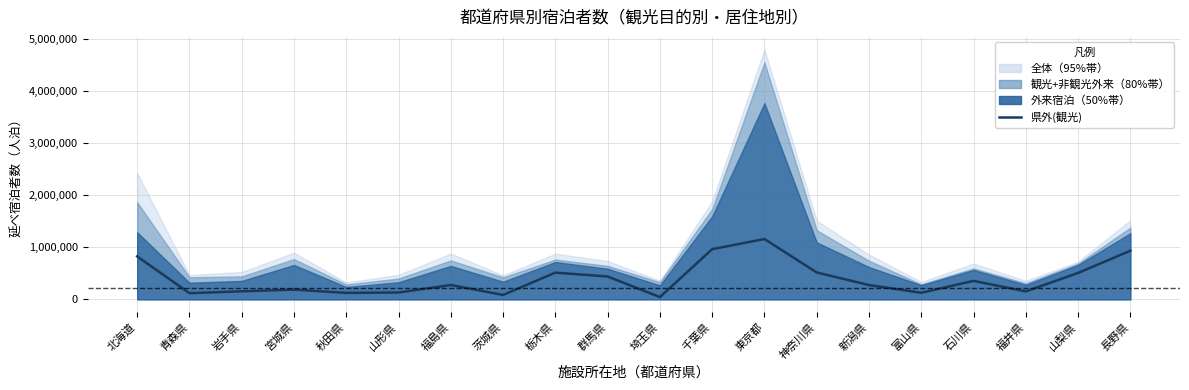

Between 群馬県 and 茨城県, which is larger?

群馬県